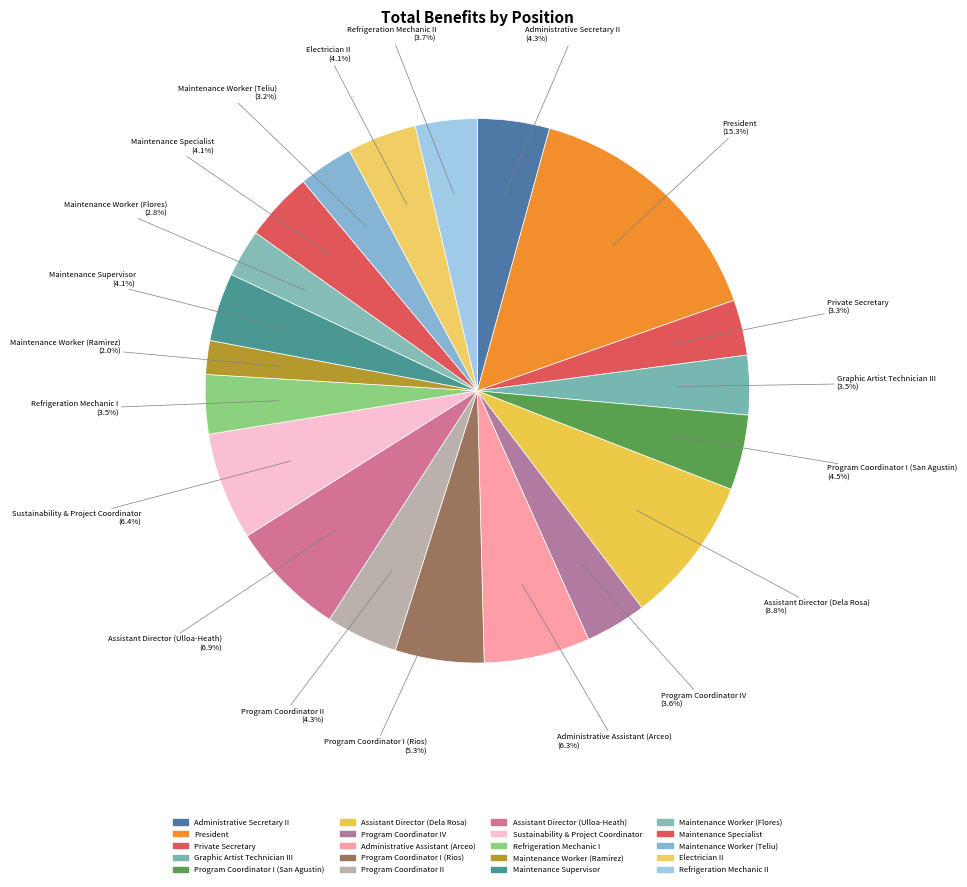

How many slices are in this pie chart?

20